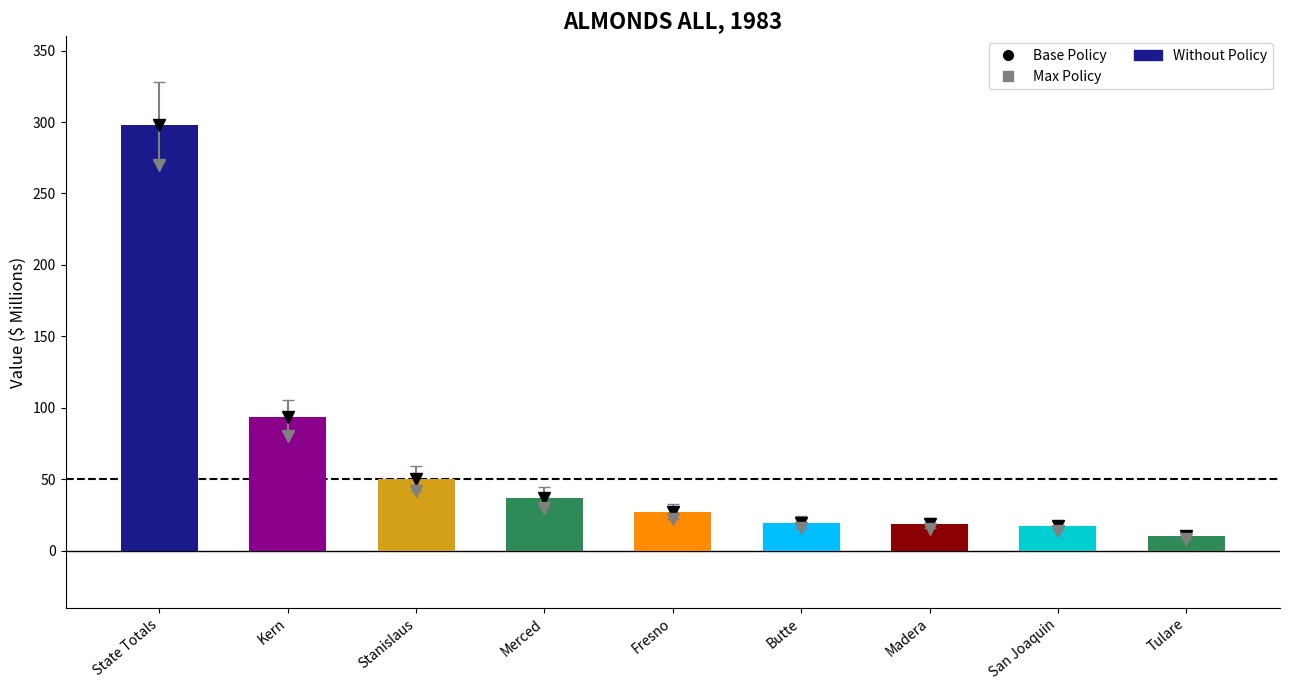

What is the difference between the second highest and minimum values?

82.9